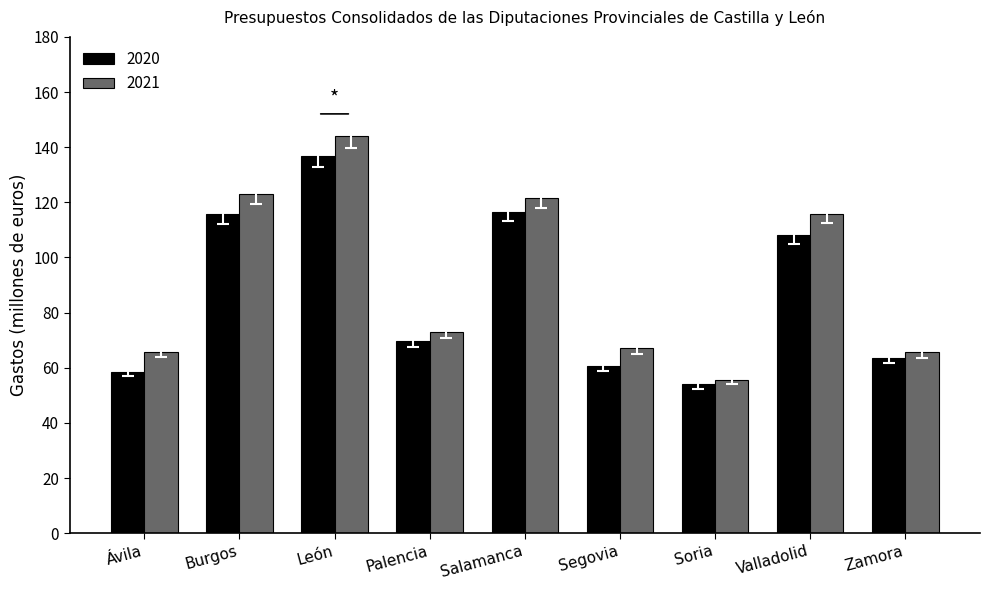

What position from the right is Segovia?

4